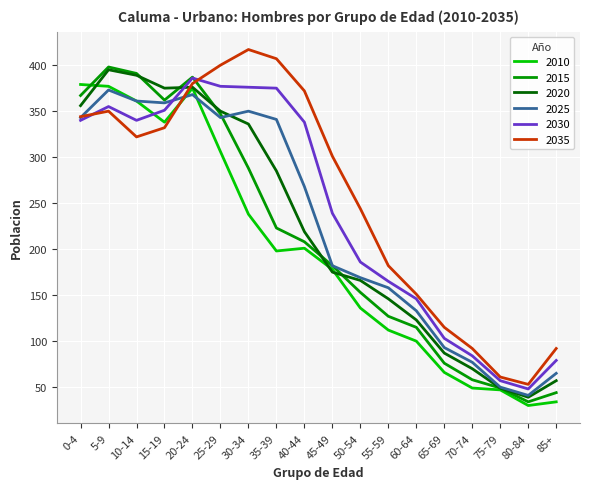

The 2020 series shows 665 at 15-19. True or false?

False